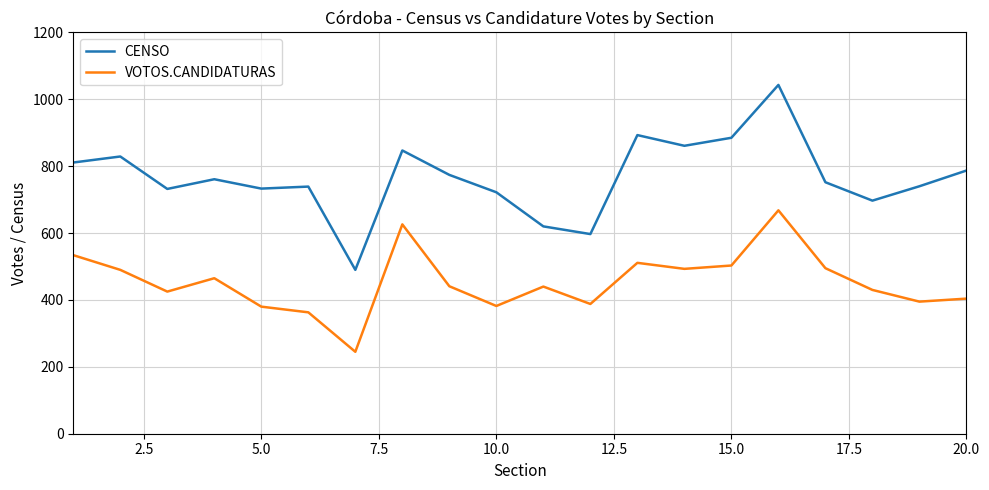

Which series has the largest total across all categories?

CENSO